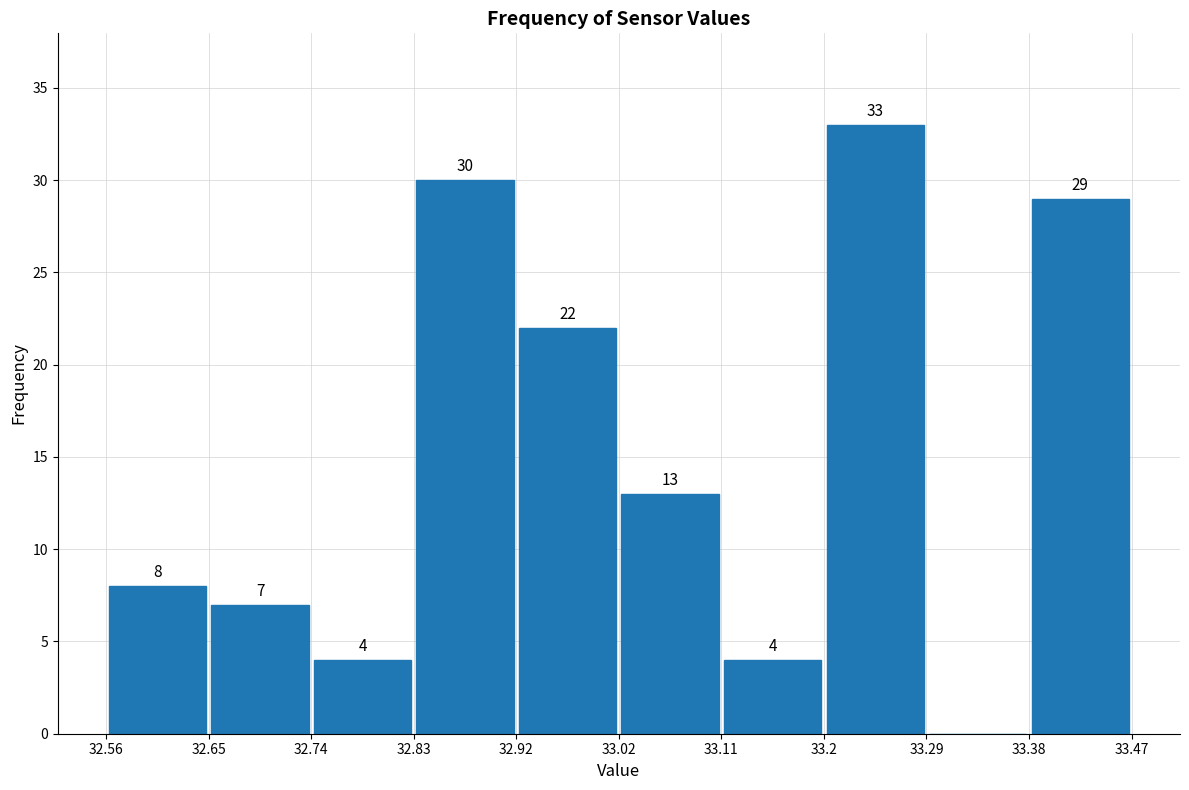

Over which range of the x-axis is the bar tallest?

33.2 to 33.29